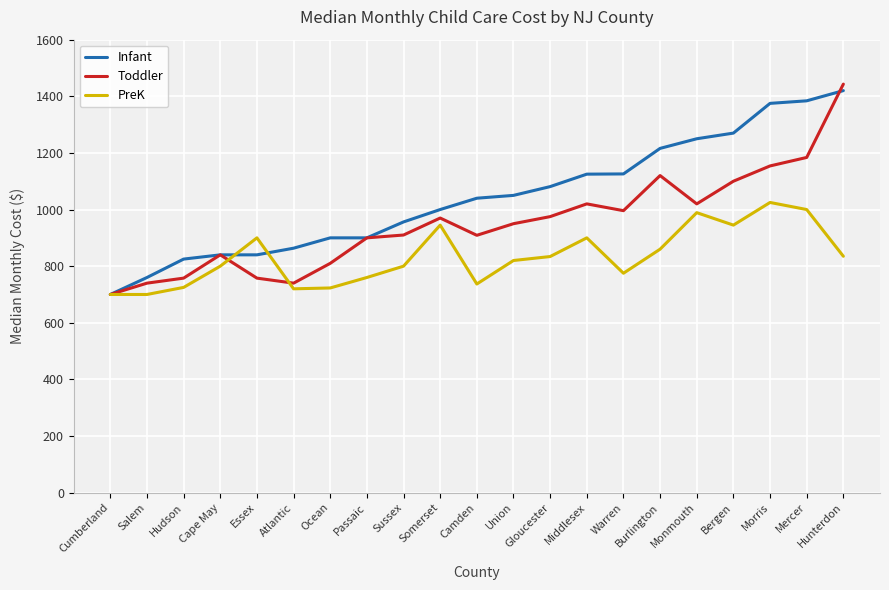

At Camden, list the series in order from largest to smallest.

Infant, Toddler, PreK